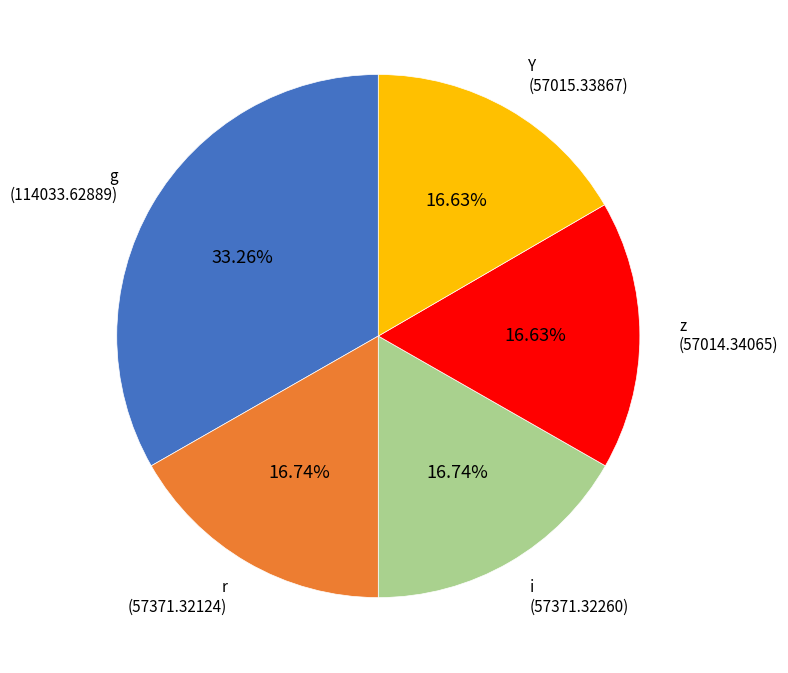

Is there any slice that represents more than half of the pie?

No